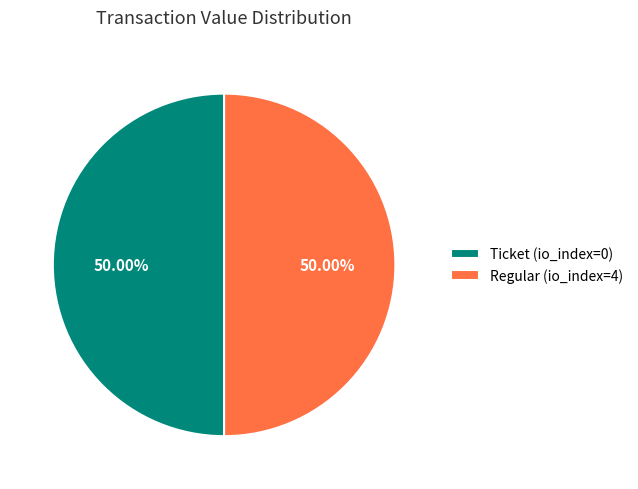

Count the number of slices in the pie.

2